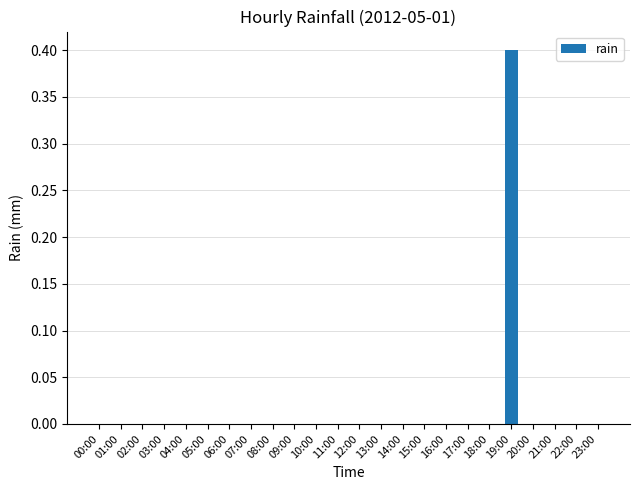

Which has a higher value, 19:00 or 02:00?

19:00